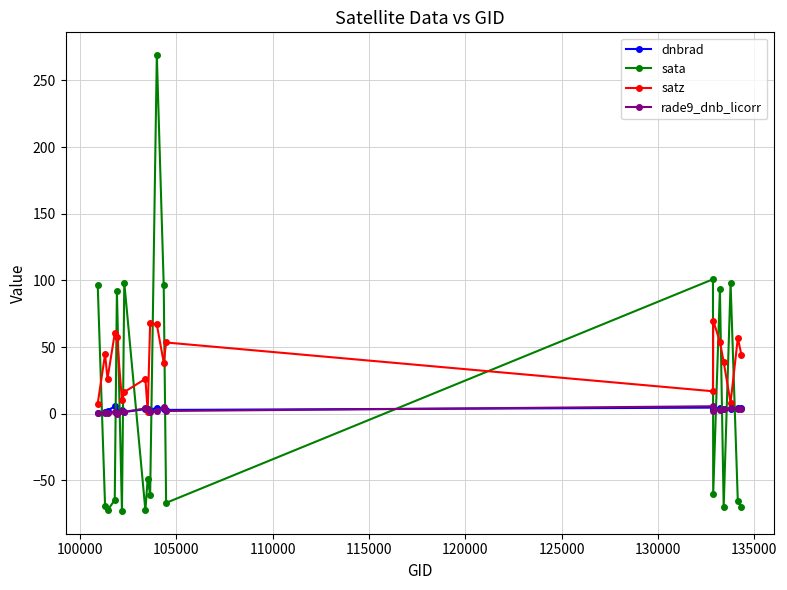

In satz, how many points are higher than both neighbors (excluding endpoints)?

7